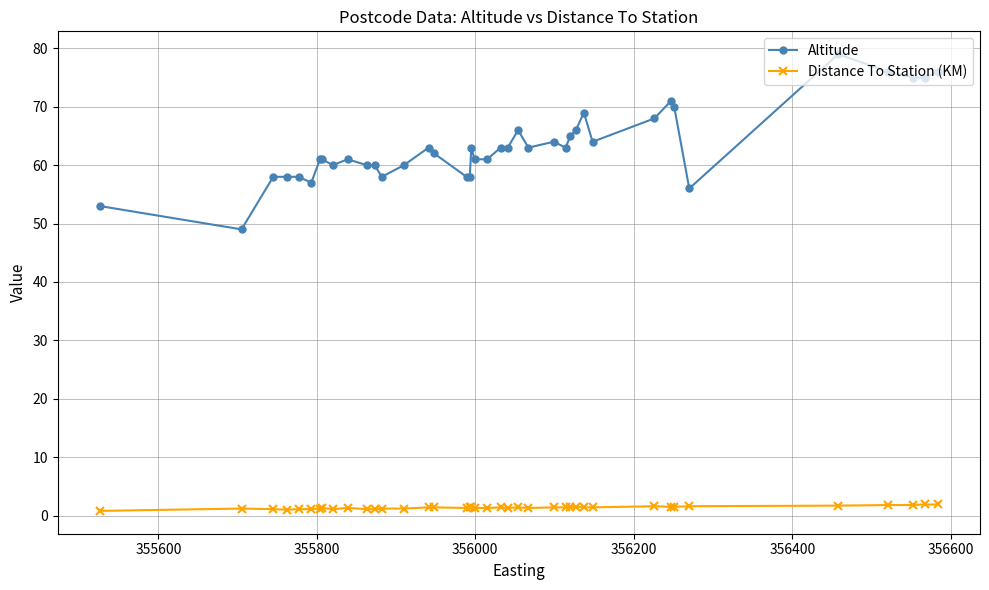

How many series are shown in this chart?

2